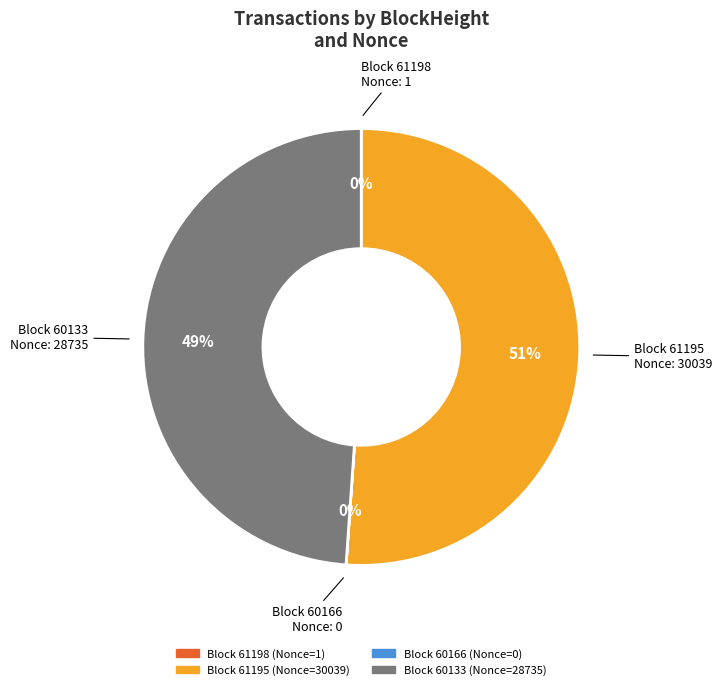

Is there a majority slice in this chart?

Yes